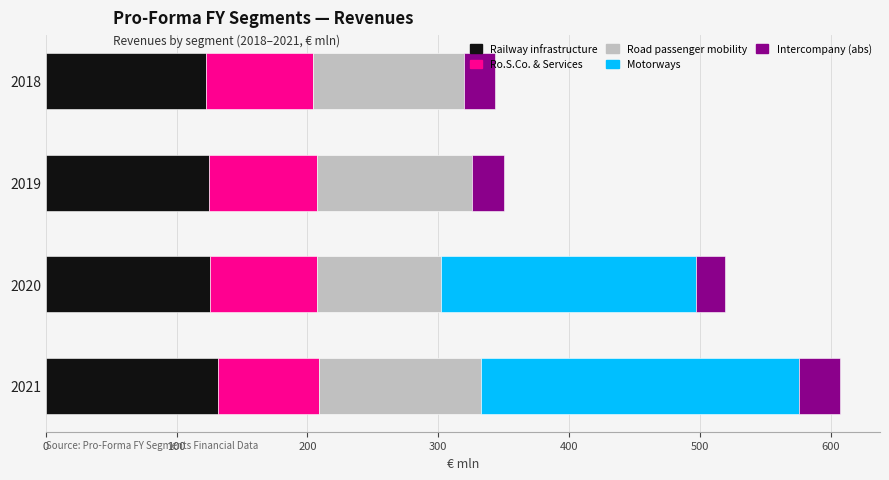

At which category is the sum across all series the highest?

2021